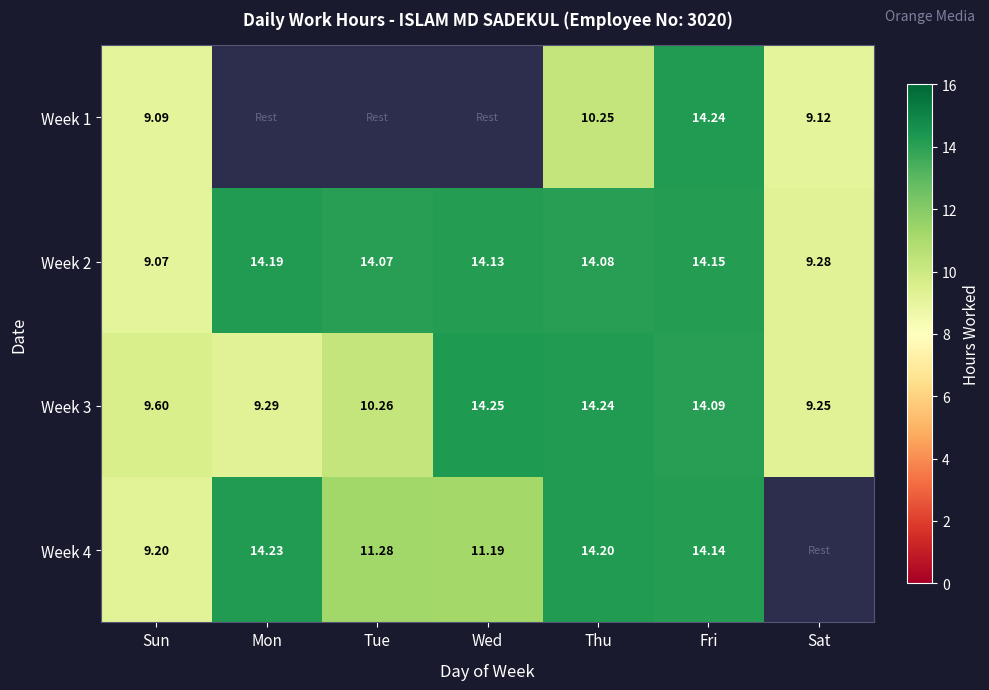

How many data points in Week 2 are above 14?

5